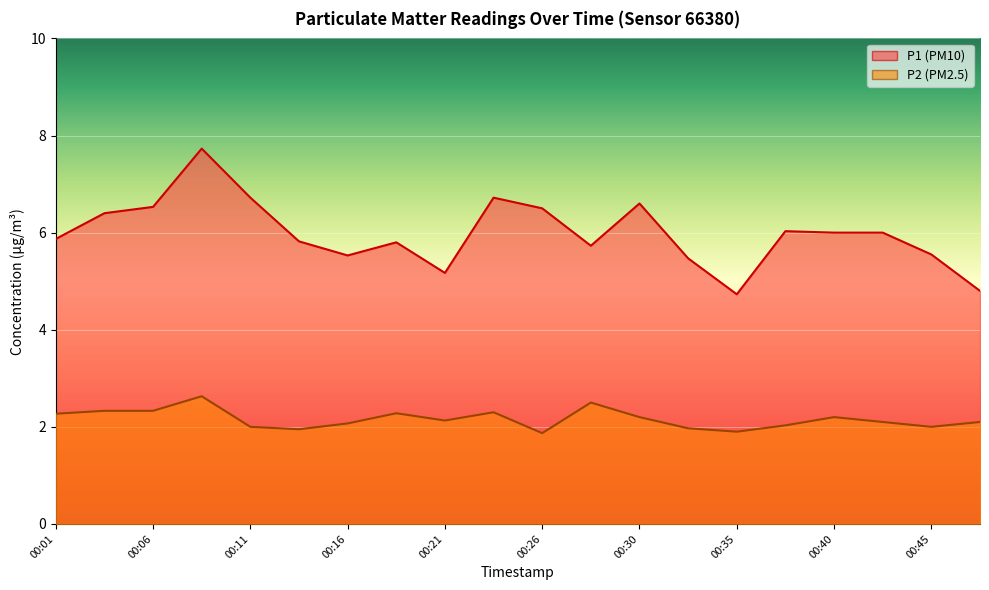

What is the difference between the P1_line values at 00:30 and 00:35?

1.9